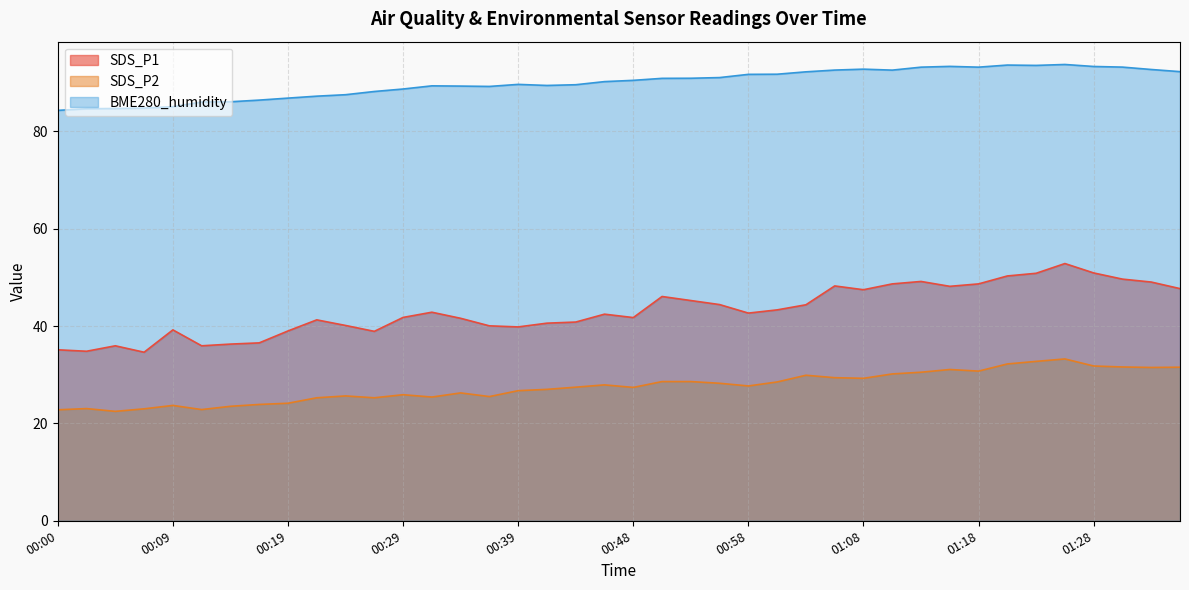

What is the difference between the maximum and minimum values in the SDS_P1 series?

18.2